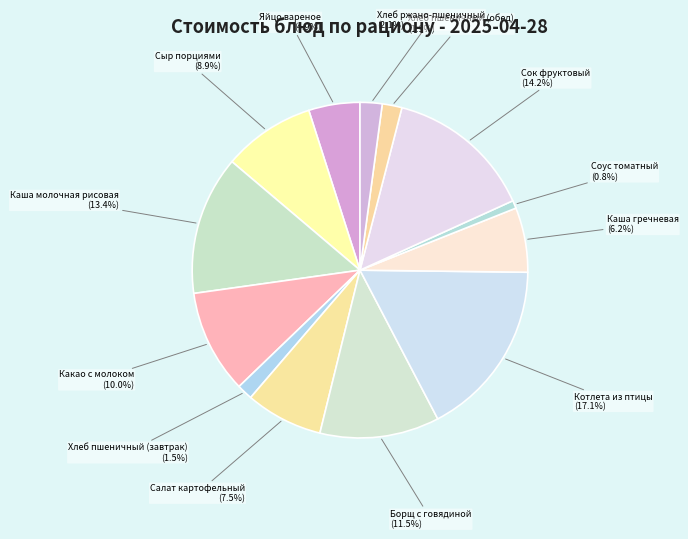

Which slice is the smallest?

Соус томатный